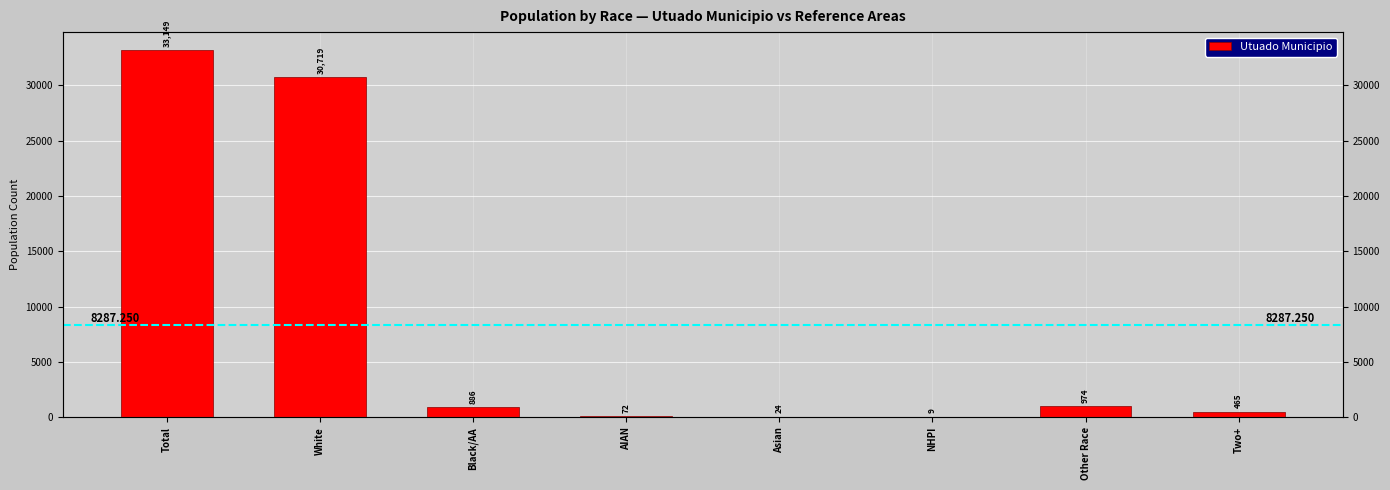

Rank the categories by value from highest to lowest.

Total, White, Other Race, Black/AA, Two+, AIAN, Asian, NHPI